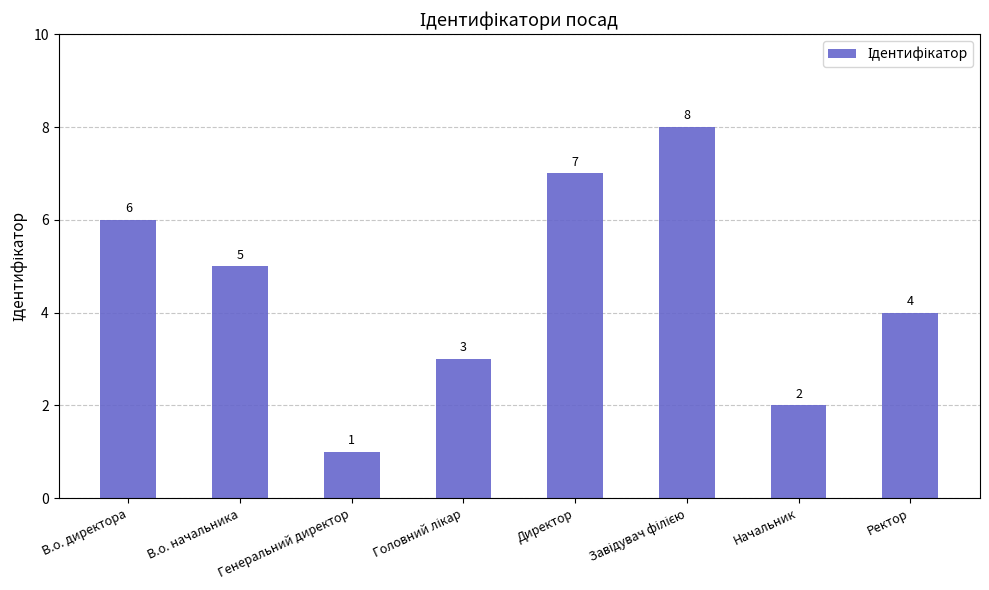

How many values are below 5?

4